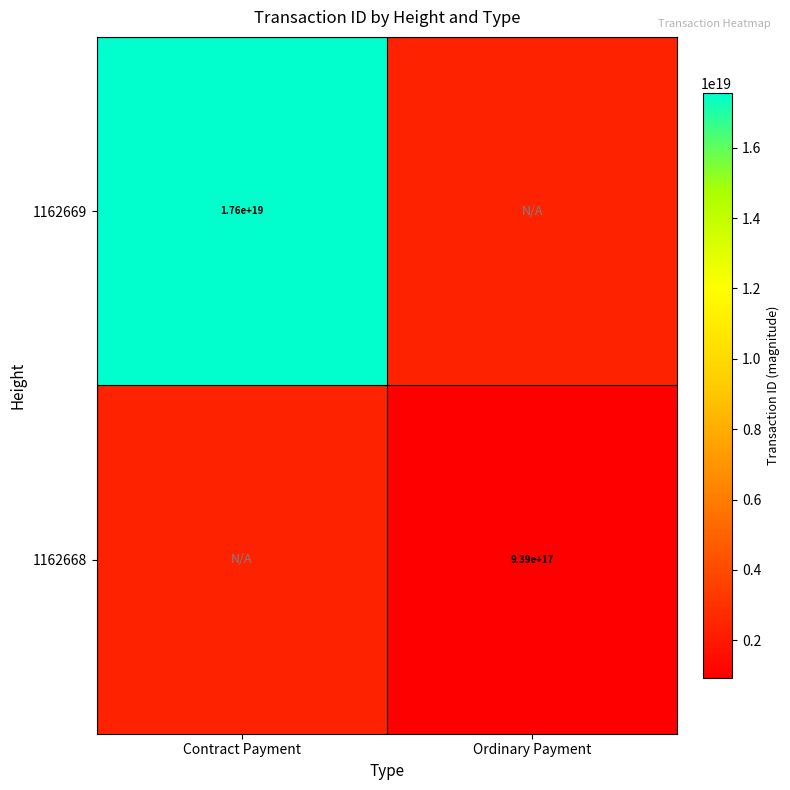

The 1162669 series shows 17600000000000000000 at Contract Payment. True or false?

True